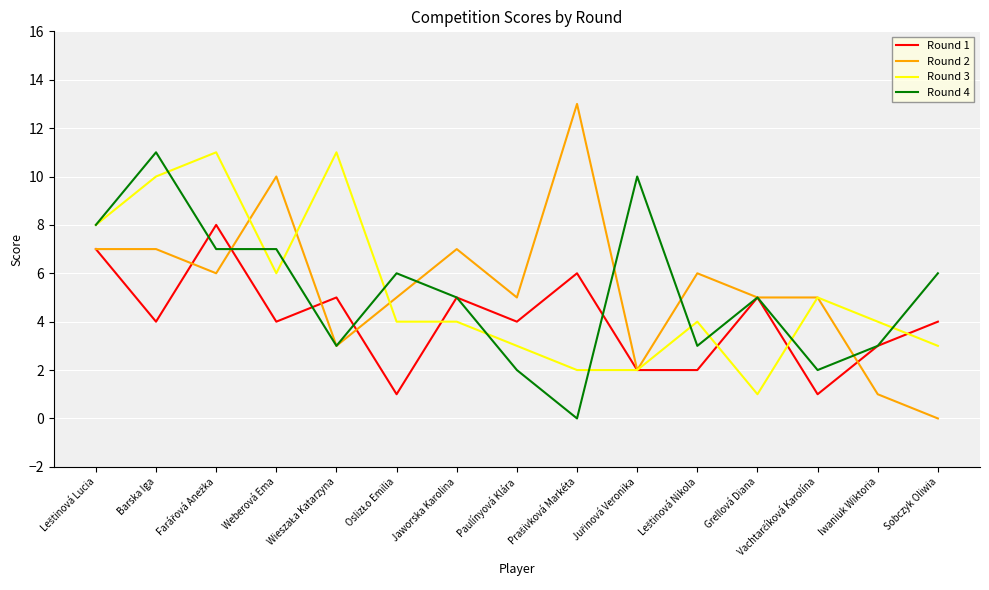

The value of Round 1 at Paulínyová Klára is 4. True or false?

True